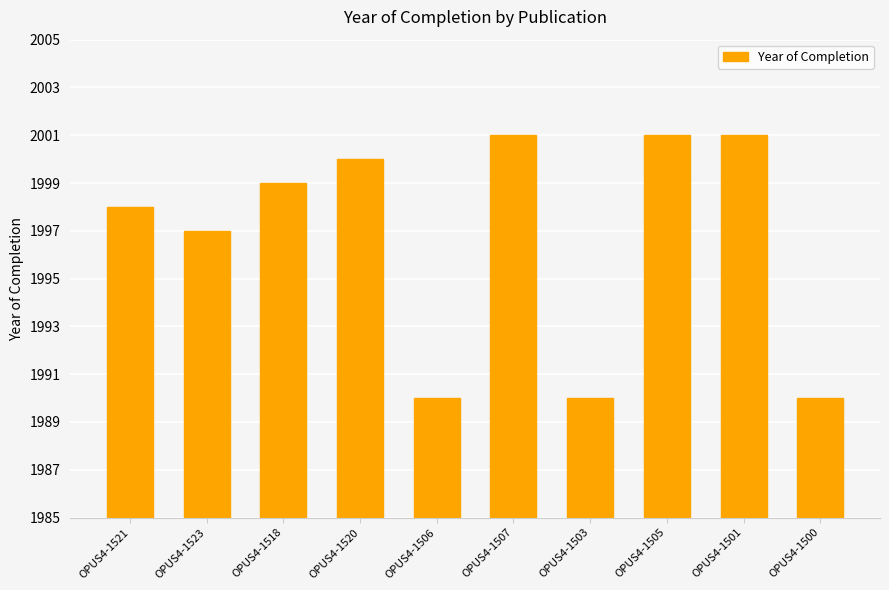

What is the smallest value displayed?

1990